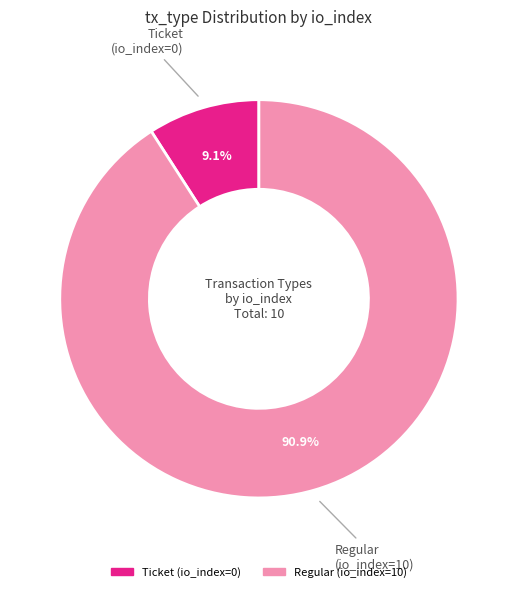

To the nearest percent, what is the difference between the largest and smallest slice percentages?

82%